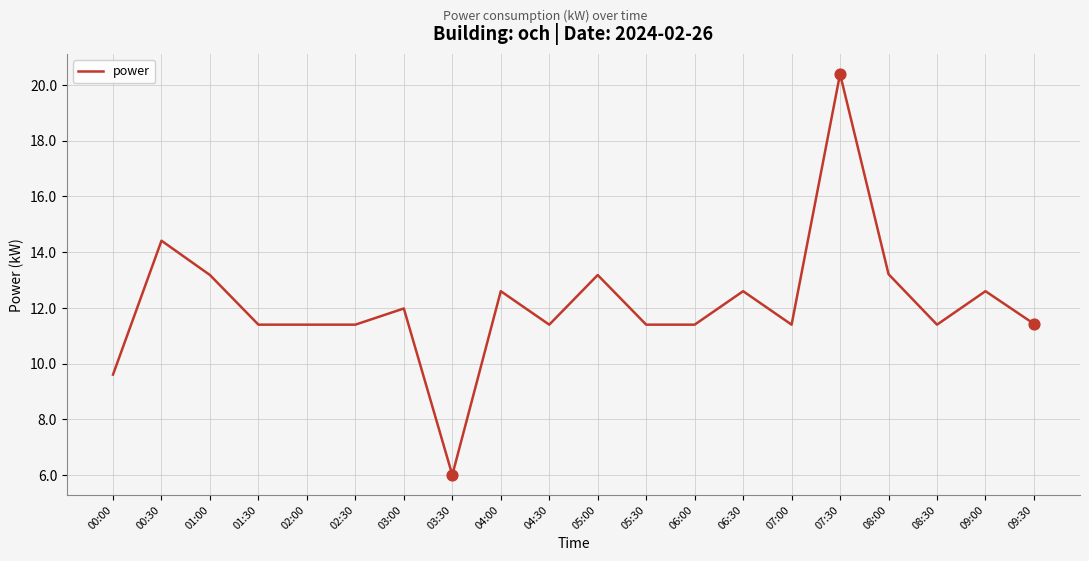

What is the ratio of the value at 09:30 to the value at 04:00?

0.9